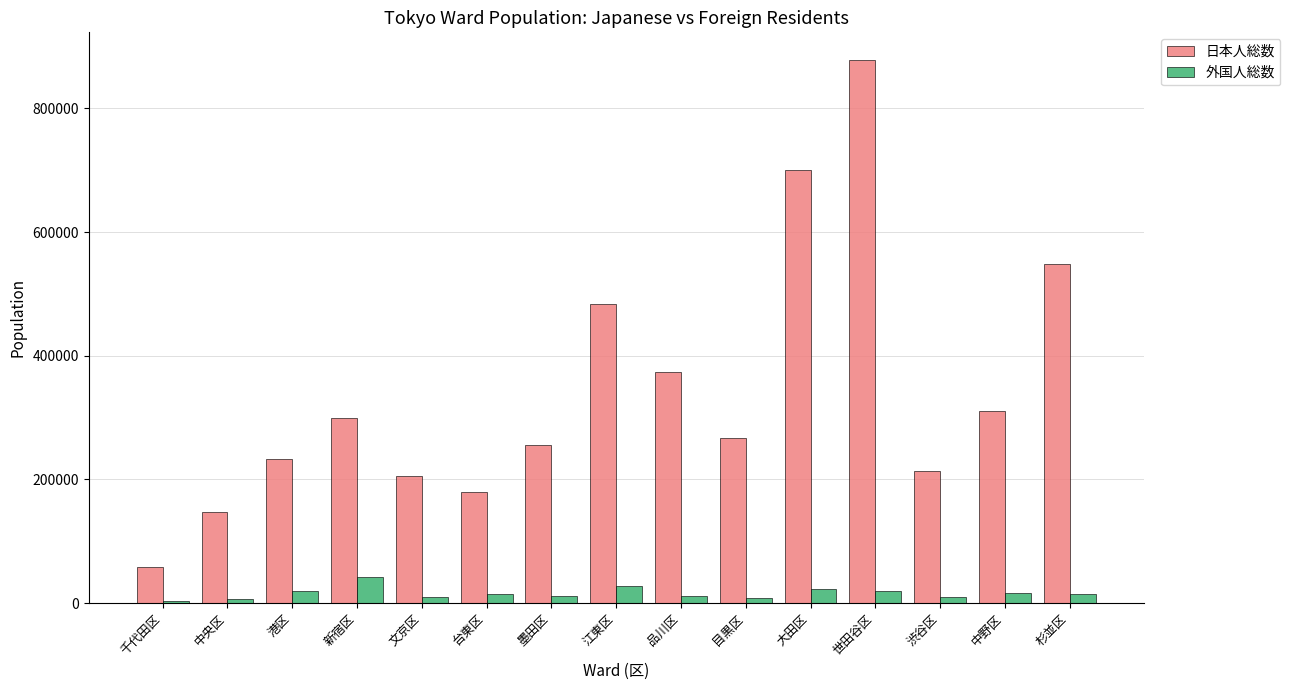

True or false: 外国人総数 has a value of 14726 at 台東区.

True